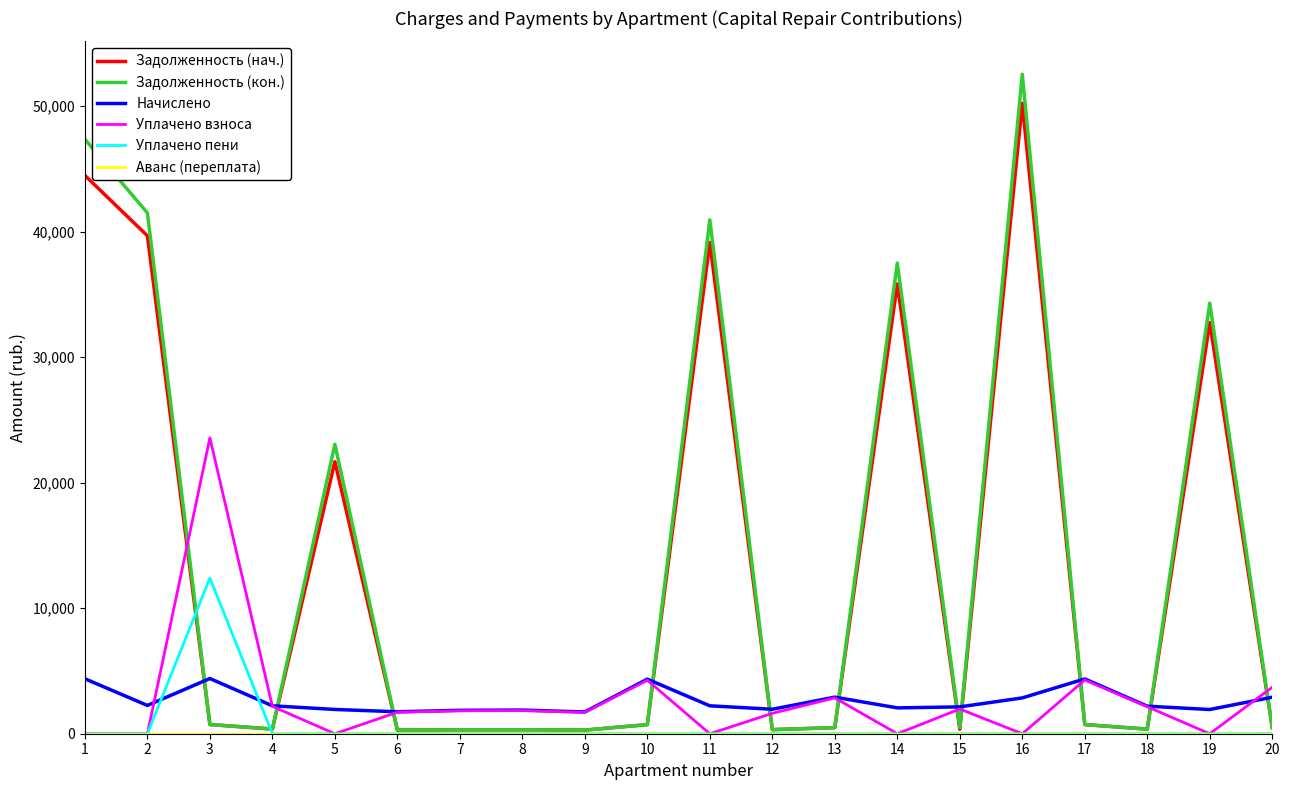

At which category is the sum across all series the highest?

16